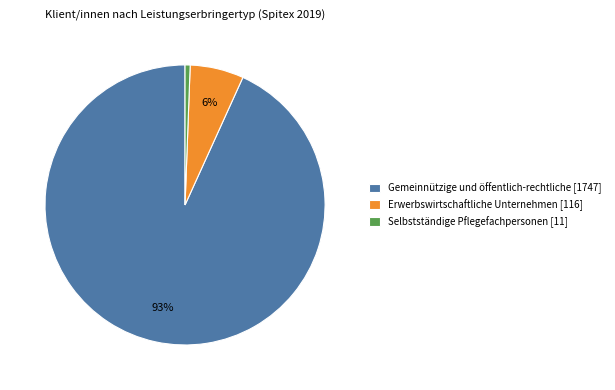

To the nearest percent, what percentage of the pie is Gemeinnützige und öffentlich-rechtliche?

93%